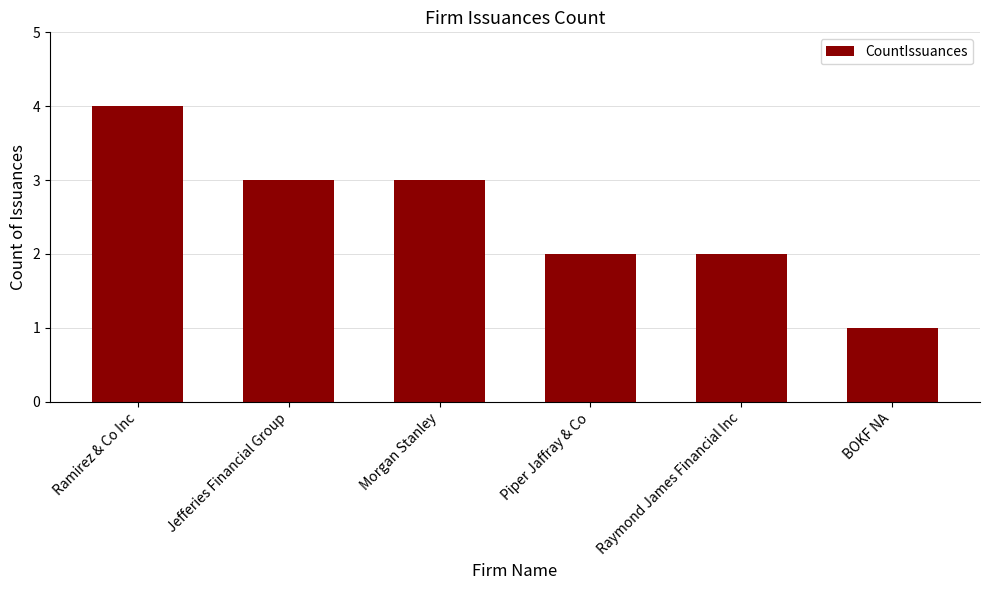

Count the number of categories in the chart.

6